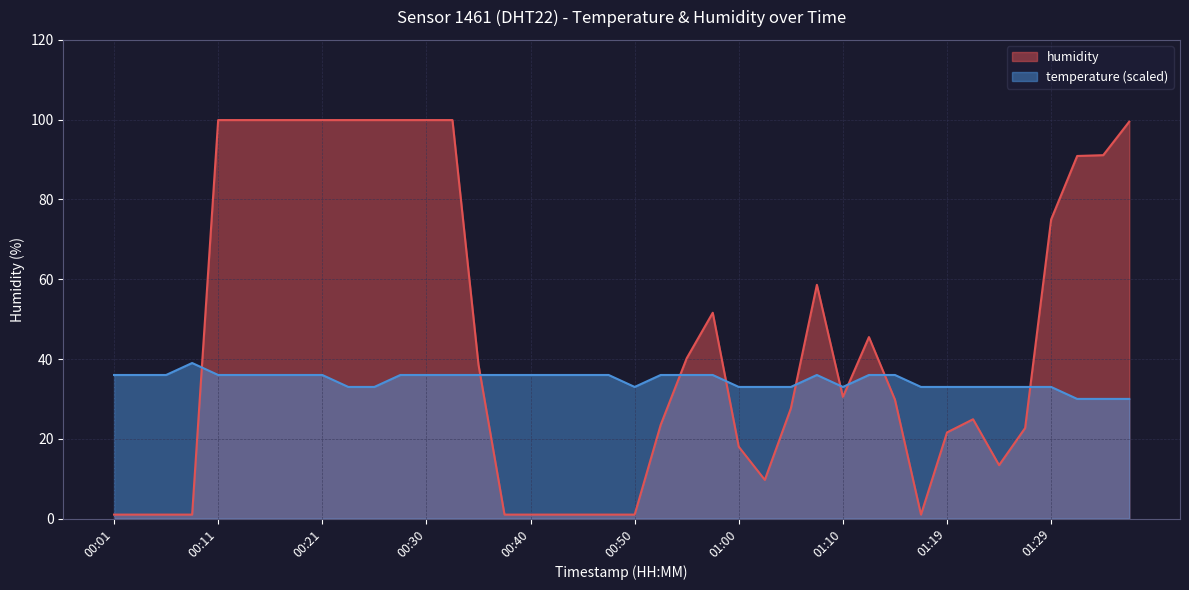

What is the minimum value shown in the chart?

1.0